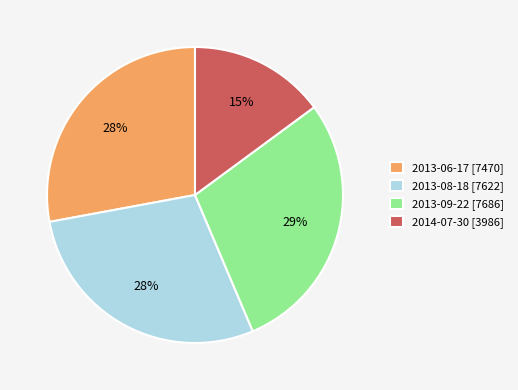

To the nearest percent, what is the difference between the largest and smallest slice percentages?

14%